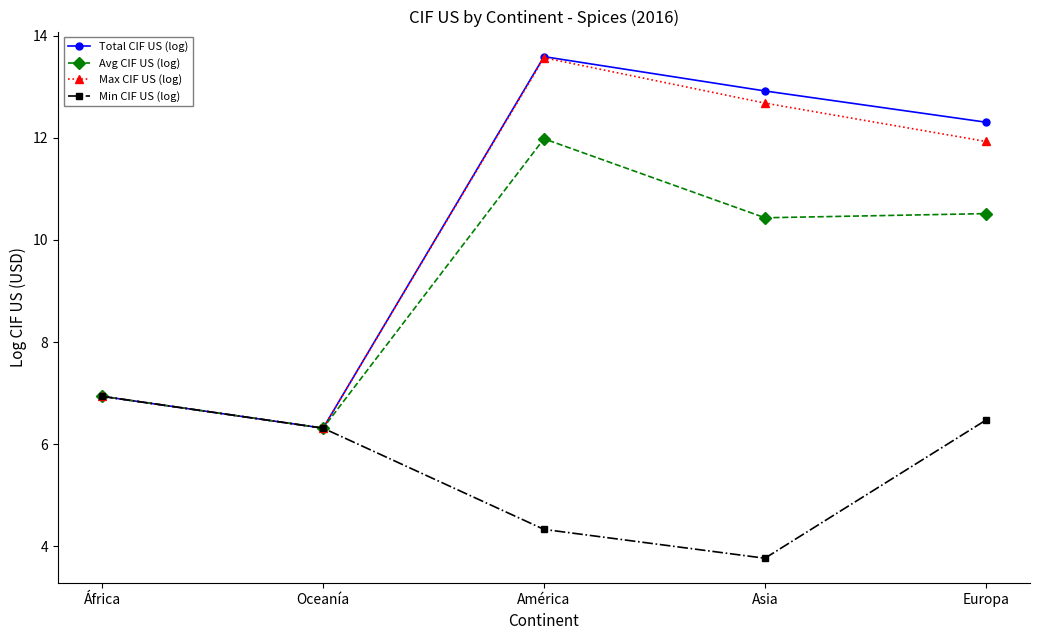

What is the lowest value of the Total CIF US (log) series?

6.3